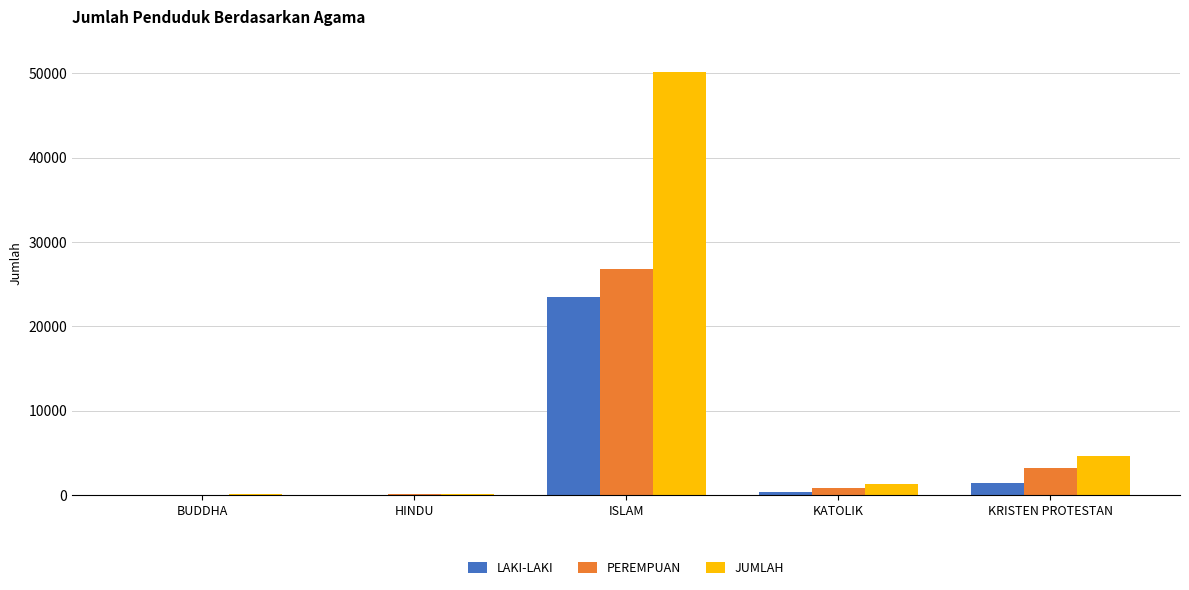

What is the sum of the PEREMPUAN values at ISLAM and KRISTEN PROTESTAN?

29938